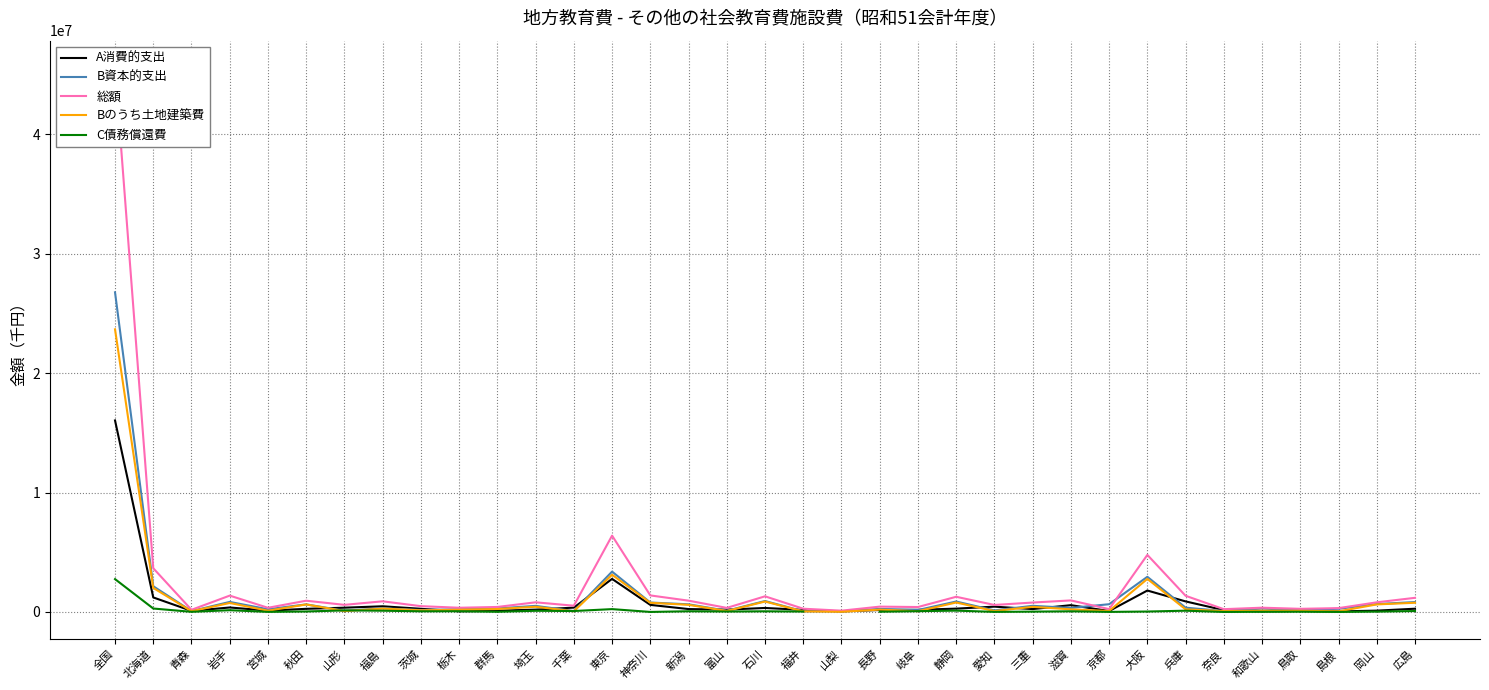

What is the value of the Bのうち土地建築費 point at the 5th from the left?

107129.0